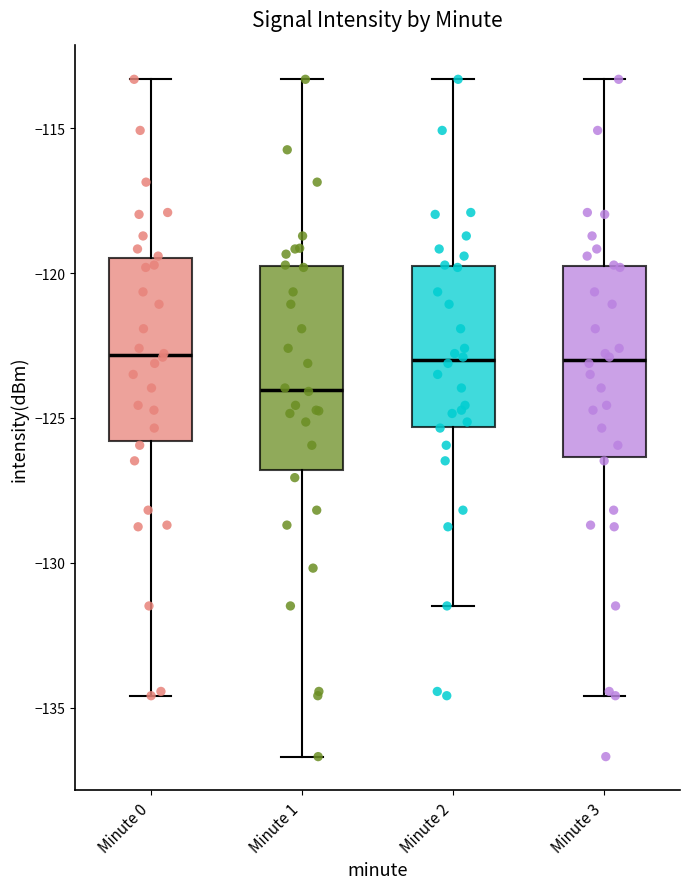

Reading left to right, read every box against the y-axis: the position of its median line, the range the box covers, and the ends of its whiskers. The values are not printed on the chart, so give them approximately, as read against the axis.

Minute 0: median -123.0, box -126.0 to -119.5, whiskers -134.5 to -113.5
Minute 1: median -124.0, box -127.0 to -119.5, whiskers -136.5 to -113.5
Minute 2: median -123.0, box -125.5 to -119.5, whiskers -131.5 to -113.5
Minute 3: median -123.0, box -126.5 to -119.5, whiskers -134.5 to -113.5